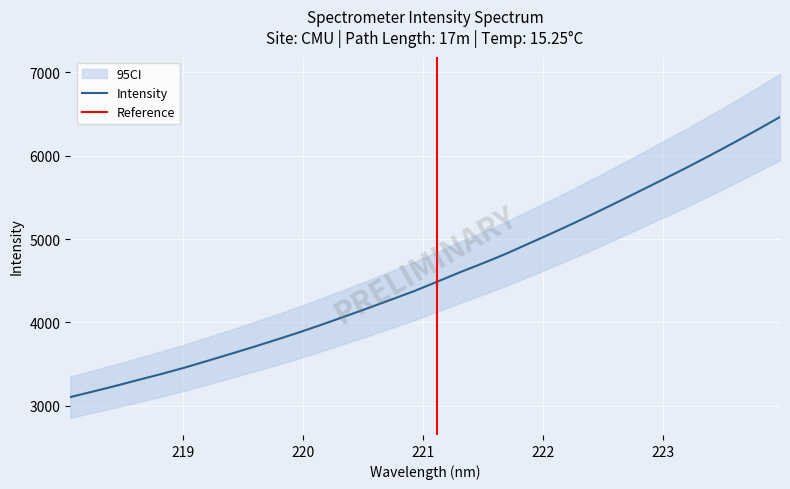

Reading left to right, list all the values displayed in this chart.

218.0596=3104.9	218.2508=3171.7	218.442=3240.5	218.6332=3312.8	218.8244=3383.7	219.0156=3459.0	219.2067=3540.4	219.3979=3622.9	219.589=3706.7	219.7801=3793.3	219.9712=3882.0	220.1623=3976.2	220.3533=4073.5	220.5444=4172.0	220.7354=4273.3	220.9264=4374.8	221.1174=4487.0	221.3083=4600.6	221.4993=4708.7	221.6902=4821.1	221.8812=4944.3	222.0721=5066.8	222.263=5193.2	222.4538=5323.8	222.6447=5457.8	222.8355=5594.0	223.0264=5730.6	223.2172=5868.9	223.408=6012.1	223.5987=6159.3	223.7895=6309.8	223.9802=6464.5